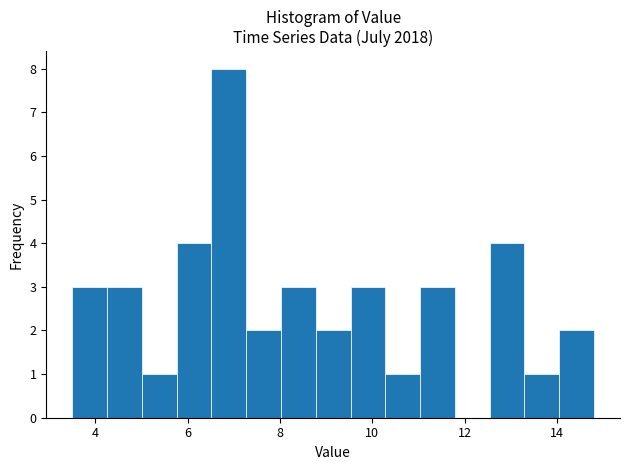

Around what value on the x-axis is the tallest bar? Give the approximate position of its centre, as read against the axis.

6.8